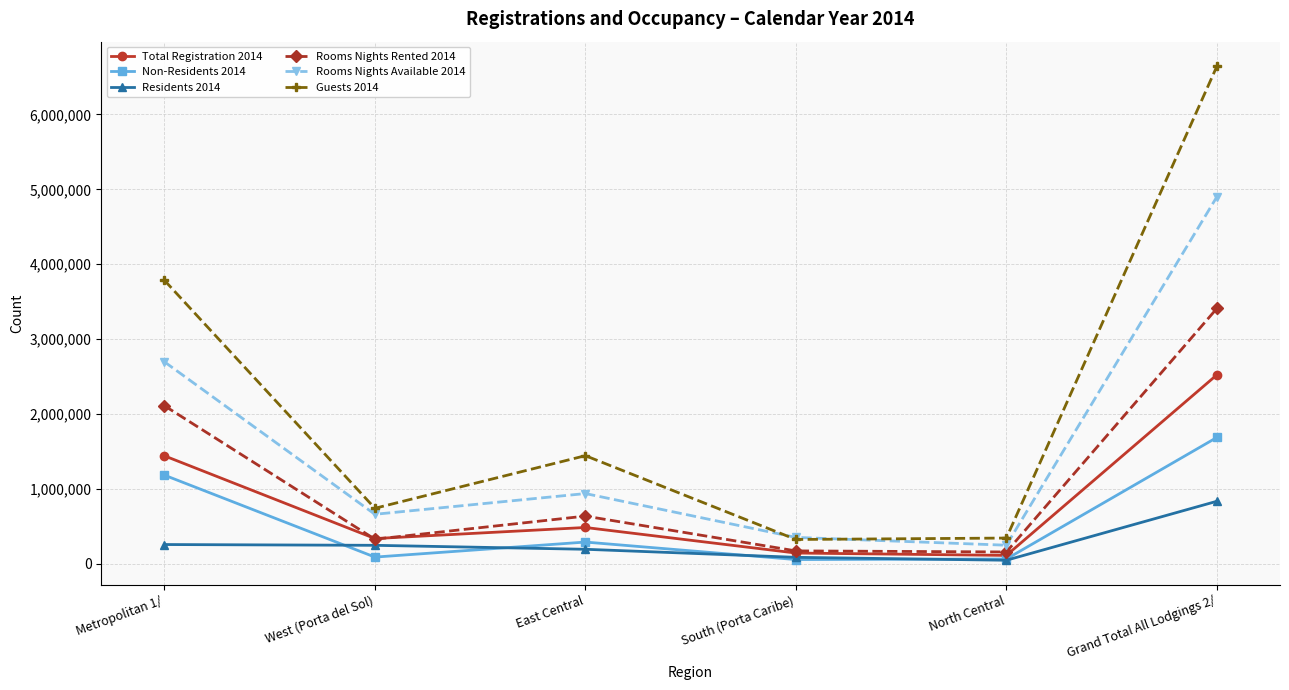

What is the difference between the maximum and minimum values in the Rooms Nights Rented 2014 series?

3250784